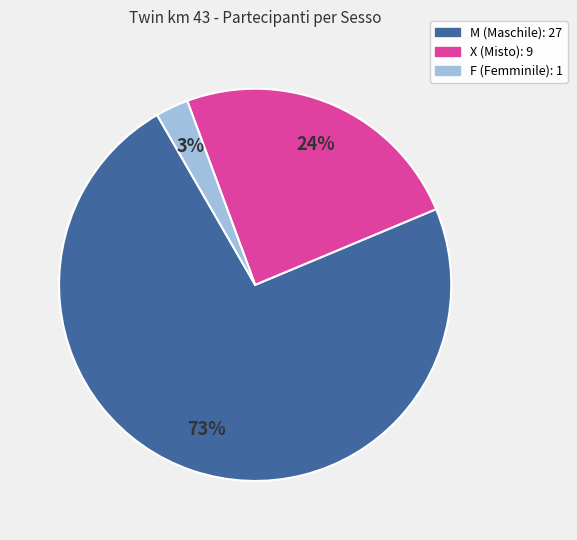

Between X and M, which is larger?

M